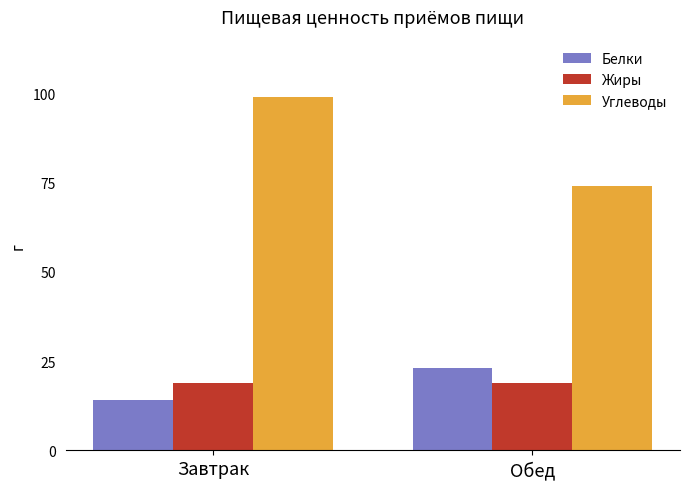

Which series has the largest total across all categories?

Углеводы